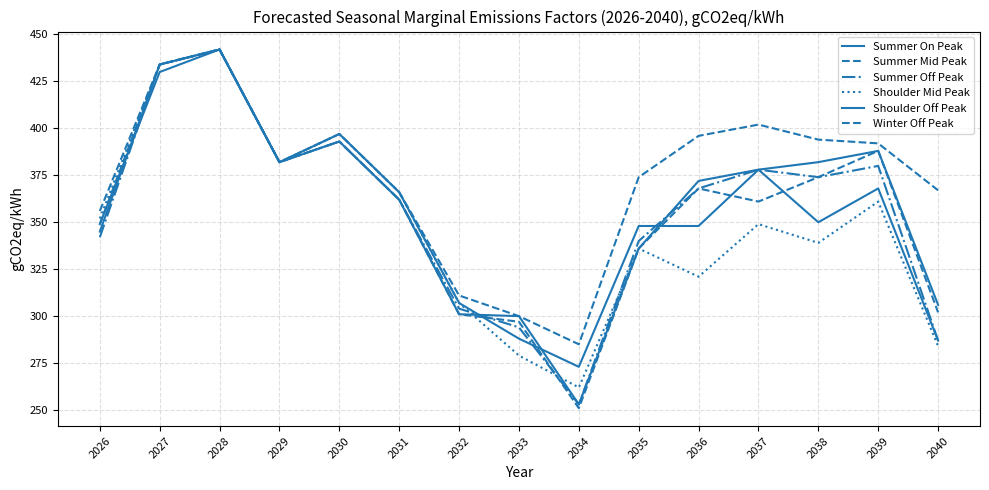

Where do Summer On Peak and Shoulder Off Peak first cross each other?

2026 and 2027